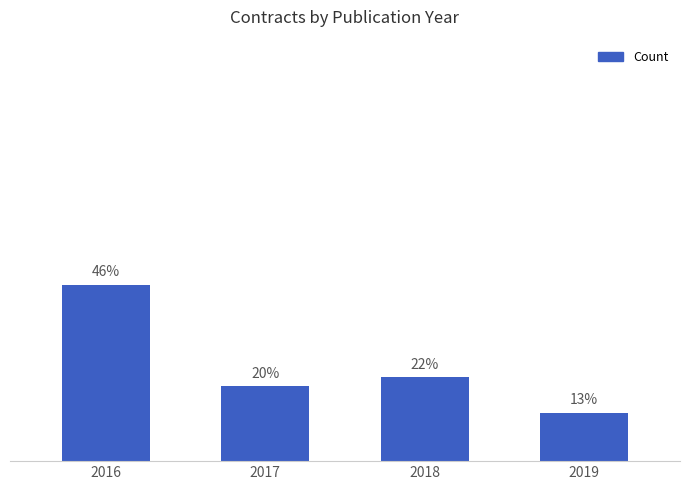

Does the chart contain any negative values?

No